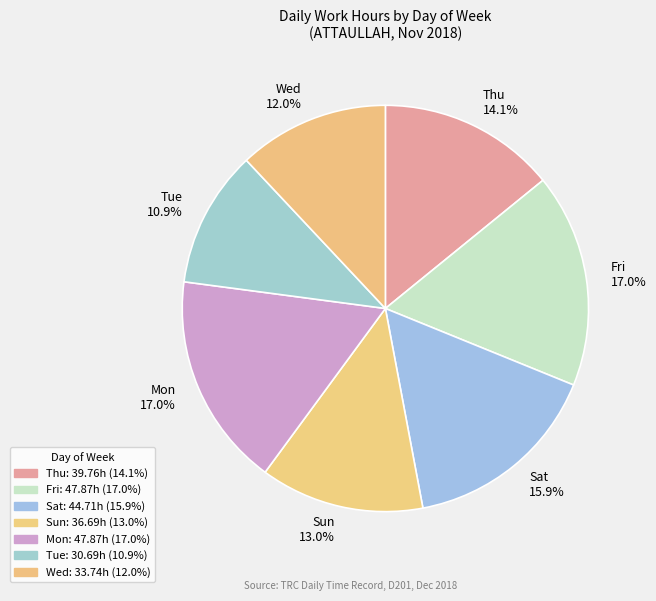

To the nearest percent, what is the average slice percentage?

14%